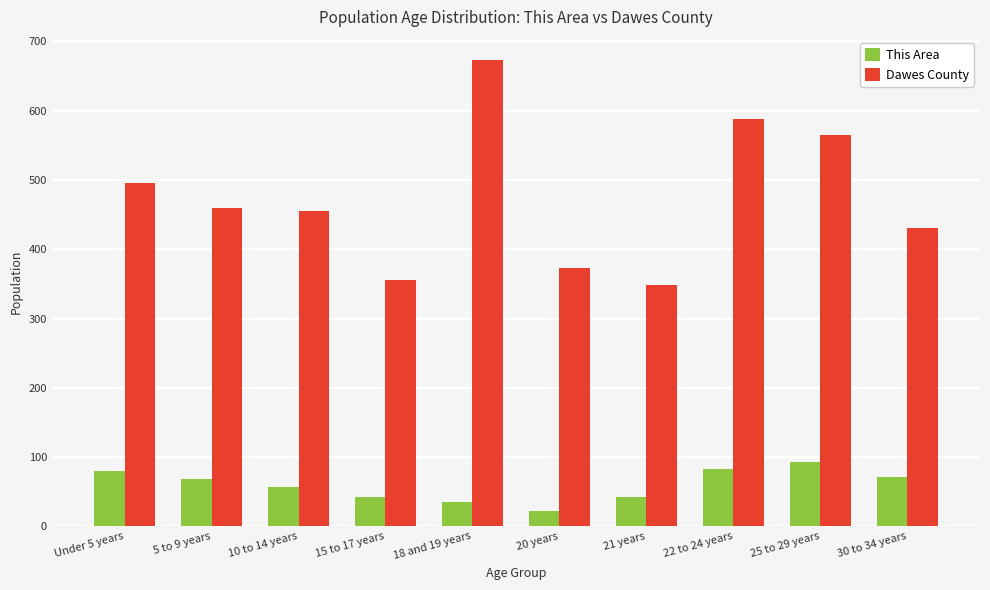

How many values in the Dawes County series are below 460?

5